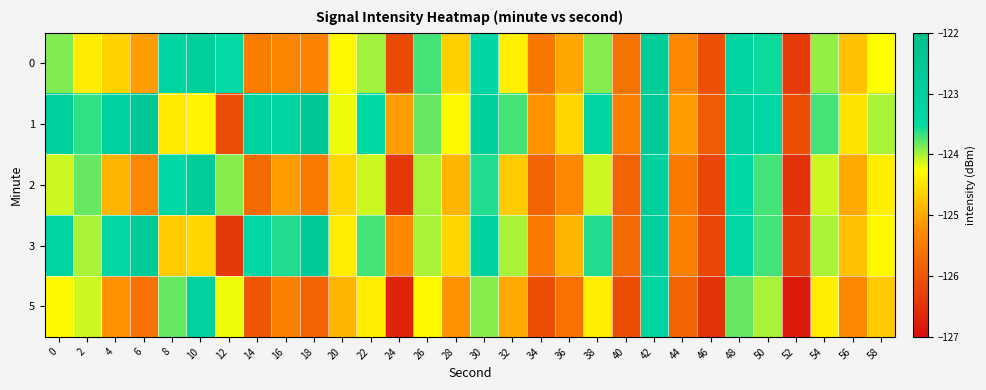

Reading left to right, transcribe all the data shown in this chart.

0: 0=-123.9	2=-124.4	4=-124.6	6=-125.1	8=-123.2	10=-122.9	12=-123.5	14=-125.5	16=-125.3	18=-125.4	20=-124.3	22=-124.0	24=-126.2	26=-123.7	28=-124.7	30=-123.4	32=-124.4	34=-125.5	36=-125.0	38=-123.9	40=-125.6	42=-122.9	44=-125.3	46=-126.1	48=-123.3	50=-123.5	52=-126.4	54=-123.9	56=-124.8	58=-124.3
1: 0=-123.0	2=-123.6	4=-123.1	6=-122.5	8=-124.4	10=-124.3	12=-126.1	14=-123.1	16=-123.3	18=-122.5	20=-124.2	22=-123.5	24=-125.1	26=-123.8	28=-124.3	30=-122.9	32=-123.7	34=-125.2	36=-124.6	38=-123.3	40=-125.4	42=-122.7	44=-125.1	46=-125.9	48=-123.1	50=-123.4	52=-126.1	54=-123.7	56=-124.5	58=-124.0
2: 0=-124.1	2=-123.8	4=-124.9	6=-125.3	8=-123.5	10=-122.8	12=-123.9	14=-125.7	16=-125.1	18=-125.5	20=-124.6	22=-124.1	24=-126.4	26=-124.0	28=-124.9	30=-123.6	32=-124.7	34=-125.8	36=-125.3	38=-124.1	40=-125.8	42=-123.0	44=-125.5	46=-126.2	48=-123.5	50=-123.7	52=-126.5	54=-124.1	56=-125.0	58=-124.4
3: 0=-123.3	2=-124.0	4=-123.4	6=-122.7	8=-124.7	10=-124.6	12=-126.4	14=-123.4	16=-123.6	18=-122.7	20=-124.4	22=-123.7	24=-125.3	26=-124.0	28=-124.6	30=-123.2	32=-124.0	34=-125.5	36=-124.9	38=-123.6	40=-125.7	42=-123.0	44=-125.4	46=-126.2	48=-123.4	50=-123.7	52=-126.4	54=-124.0	56=-124.8	58=-124.3
5: 0=-124.3	2=-124.1	4=-125.2	6=-125.6	8=-123.8	10=-123.1	12=-124.2	14=-126.0	16=-125.4	18=-125.8	20=-124.9	22=-124.4	24=-126.7	26=-124.3	28=-125.2	30=-123.9	32=-125.0	34=-126.1	36=-125.6	38=-124.4	40=-126.1	42=-123.3	44=-125.8	46=-126.5	48=-123.8	50=-124.0	52=-126.8	54=-124.4	56=-125.3	58=-124.7